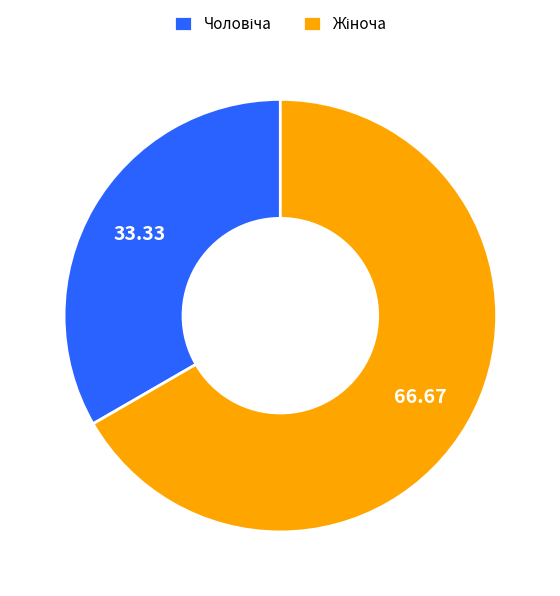

Does any single category account for the majority?

Yes